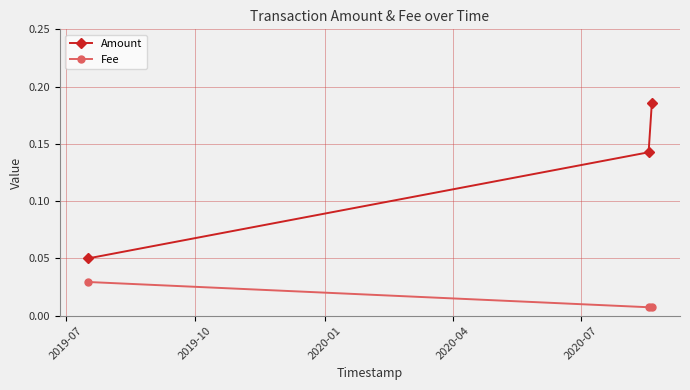

At how many categories does at least one series exceed 0?

3